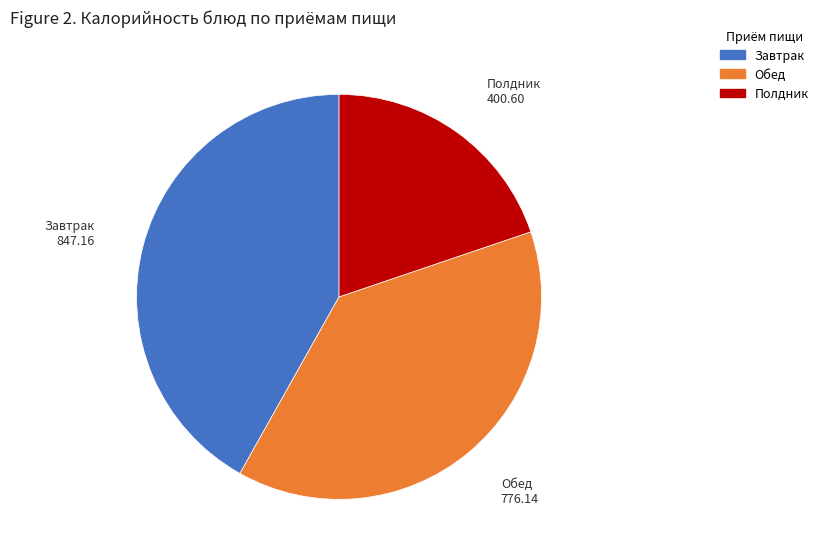

Is there a majority slice in this chart?

No